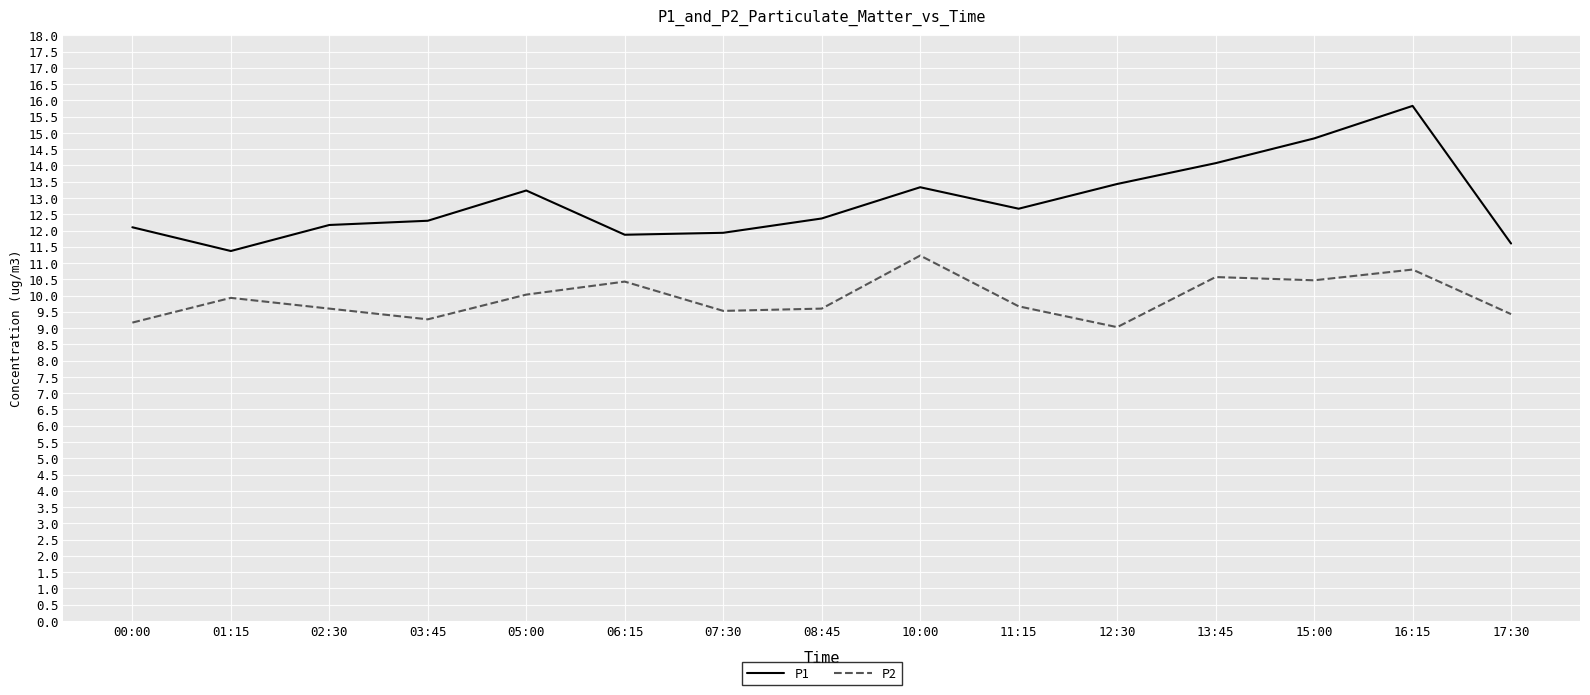

True or false: P2 and P1 intersect in this chart.

False